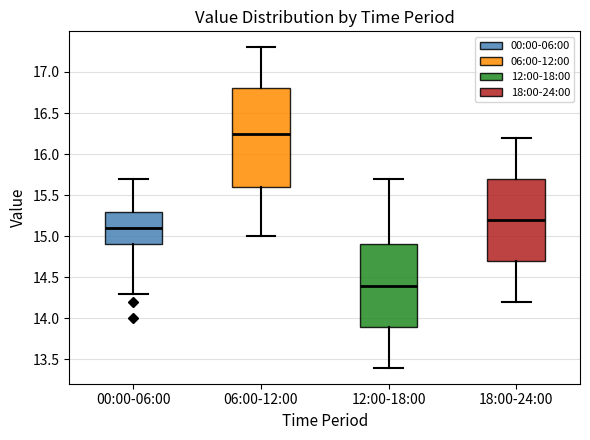

Comparing the boxes themselves (not the whiskers), which one is the tallest?

06:00-12:00